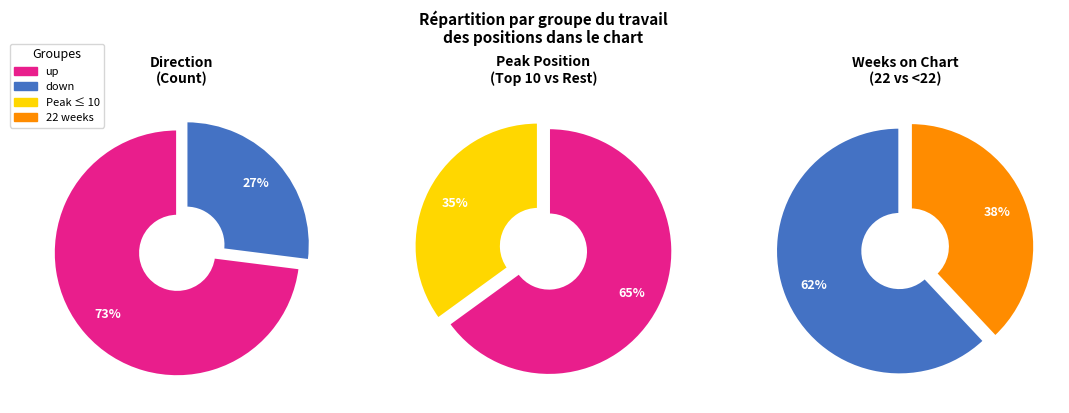

Do down and up together represent more than half of the pie?

Yes